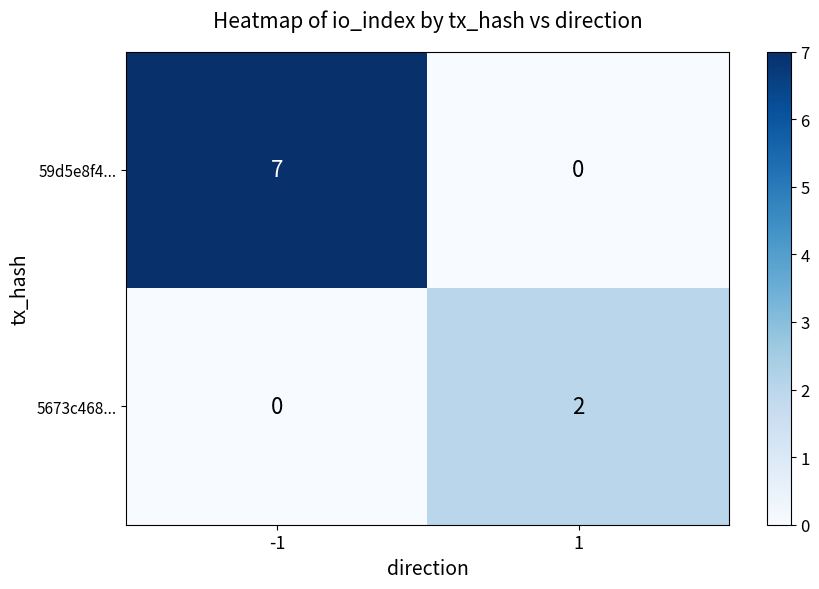

True or false: 5673c468... has a value of 0 at -1.

True